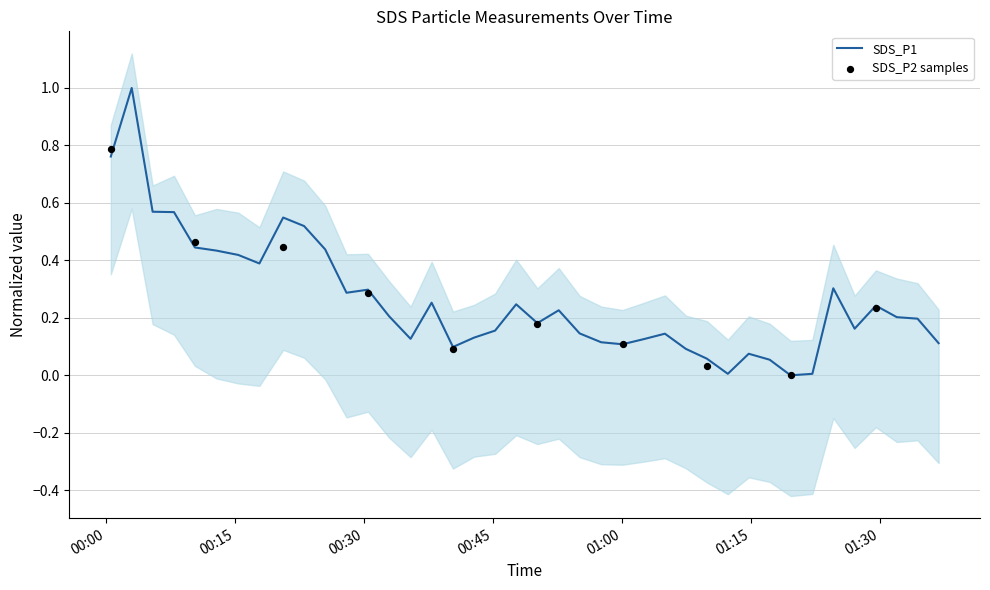

Between 2024/03/12 00:15:22 and 2024/03/12 00:07:53, which is larger?

2024/03/12 00:07:53